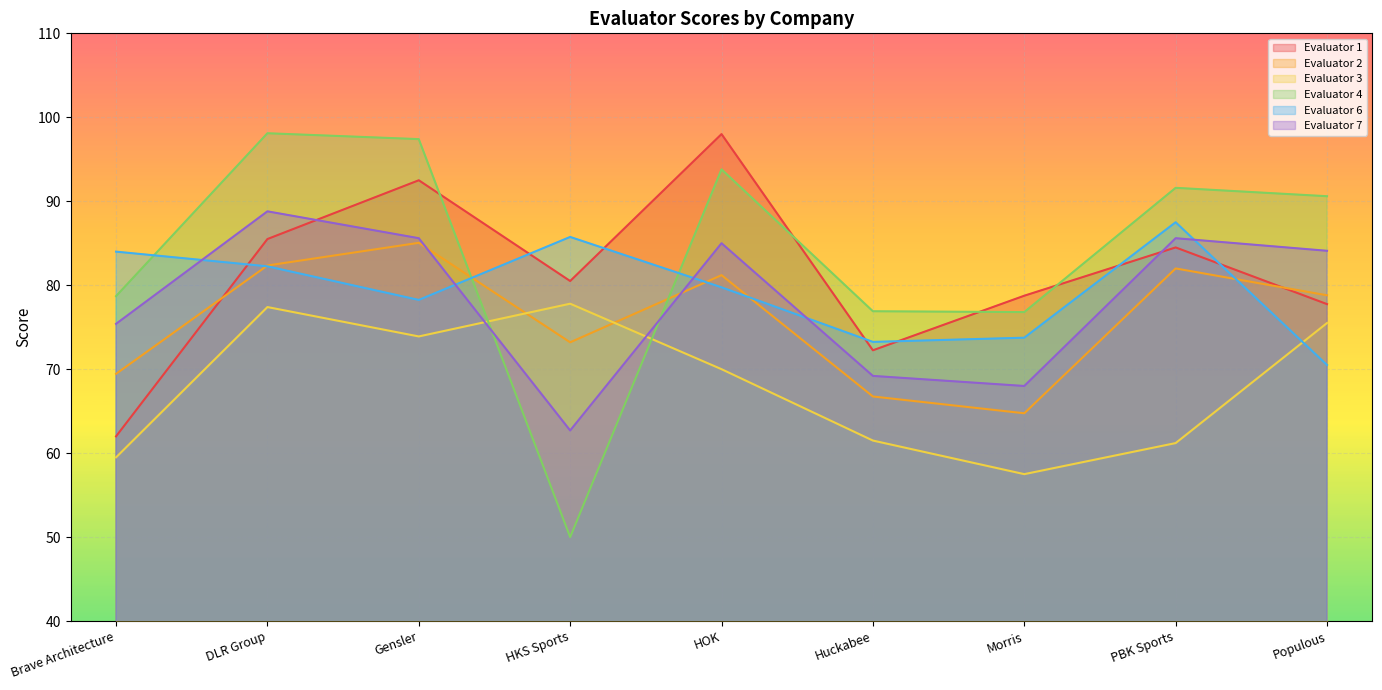

What is the total value across all series at Morris?

419.6